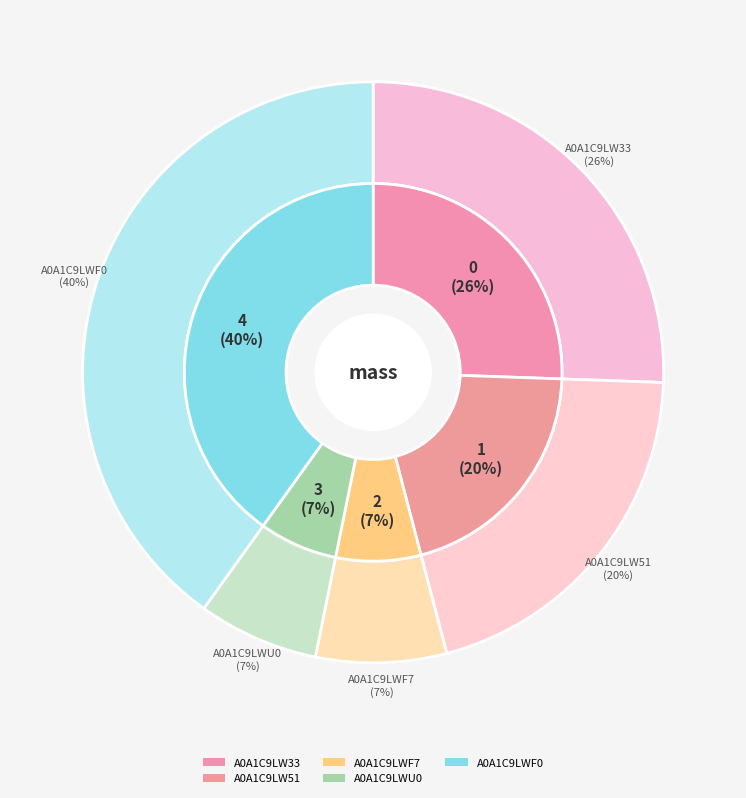

Is the sum of A0A1C9LW51 and A0A1C9LWF7 greater than half?

No